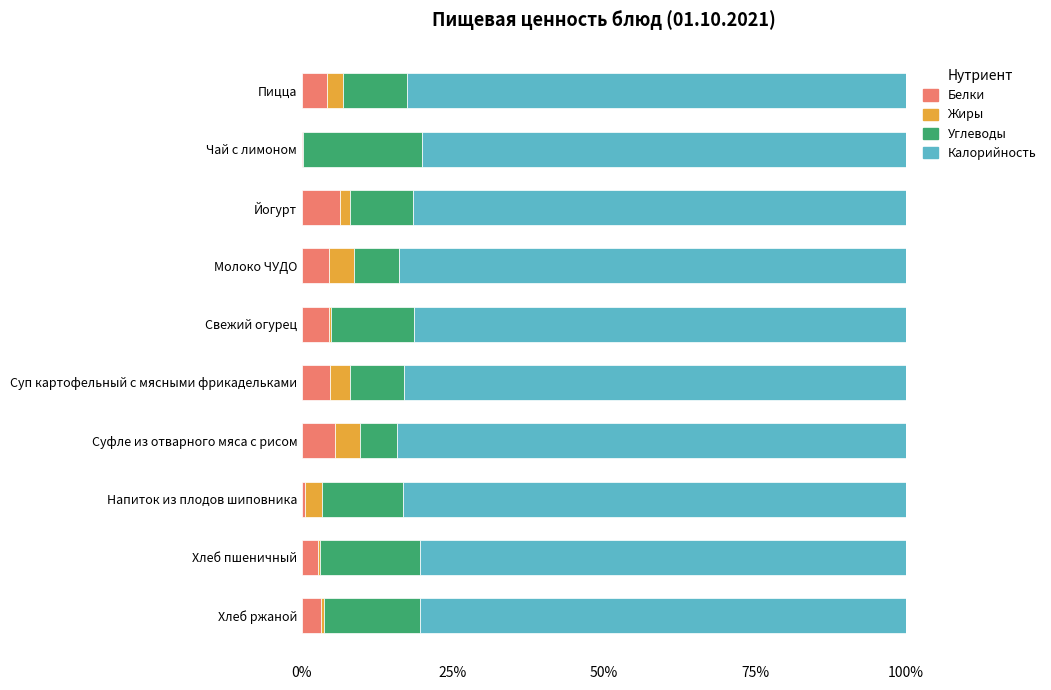

What is the sum of all Белки values?

35.8